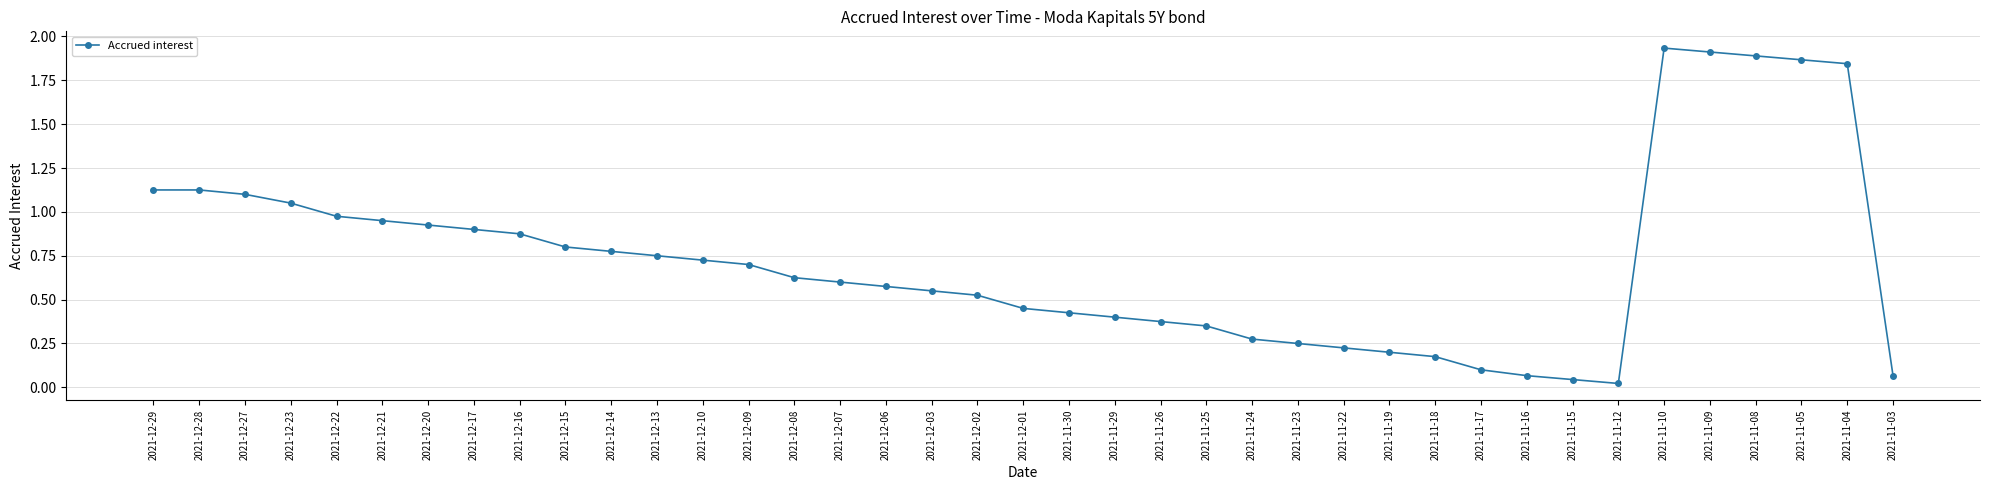

What is the change in value from 2021-12-07 to 2021-11-10?

+1.3